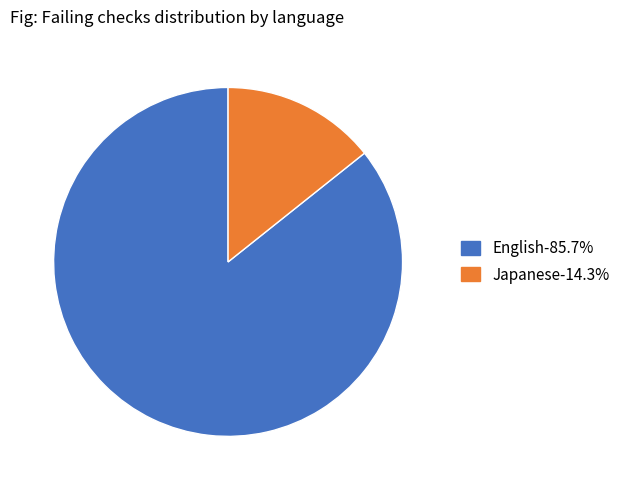

Is there any slice that represents more than half of the pie?

Yes